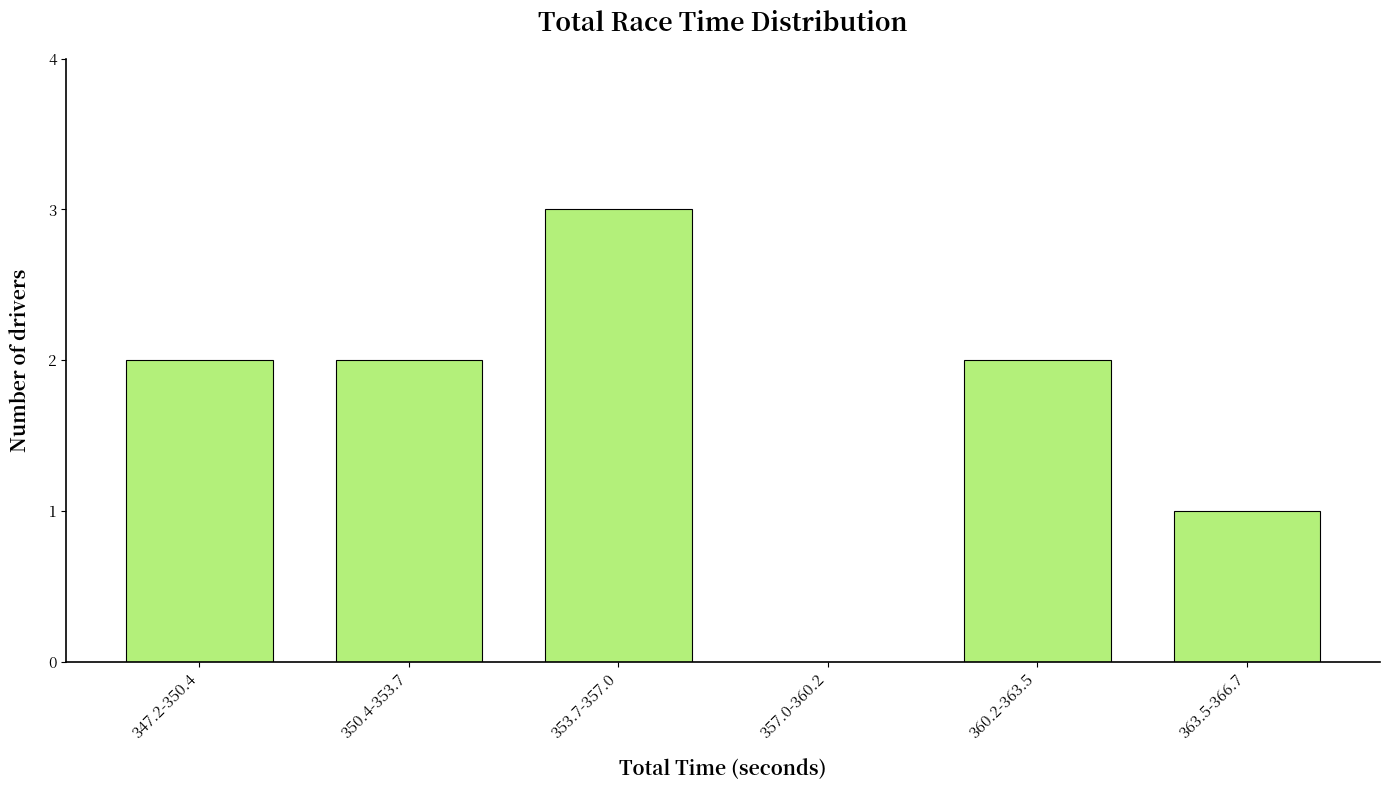

Reading left to right, transcribe all the data shown in this chart.

347.2-350.4=2	350.4-353.7=2	353.7-357.0=3	357.0-360.2=0	360.2-363.5=2	363.5-366.7=1